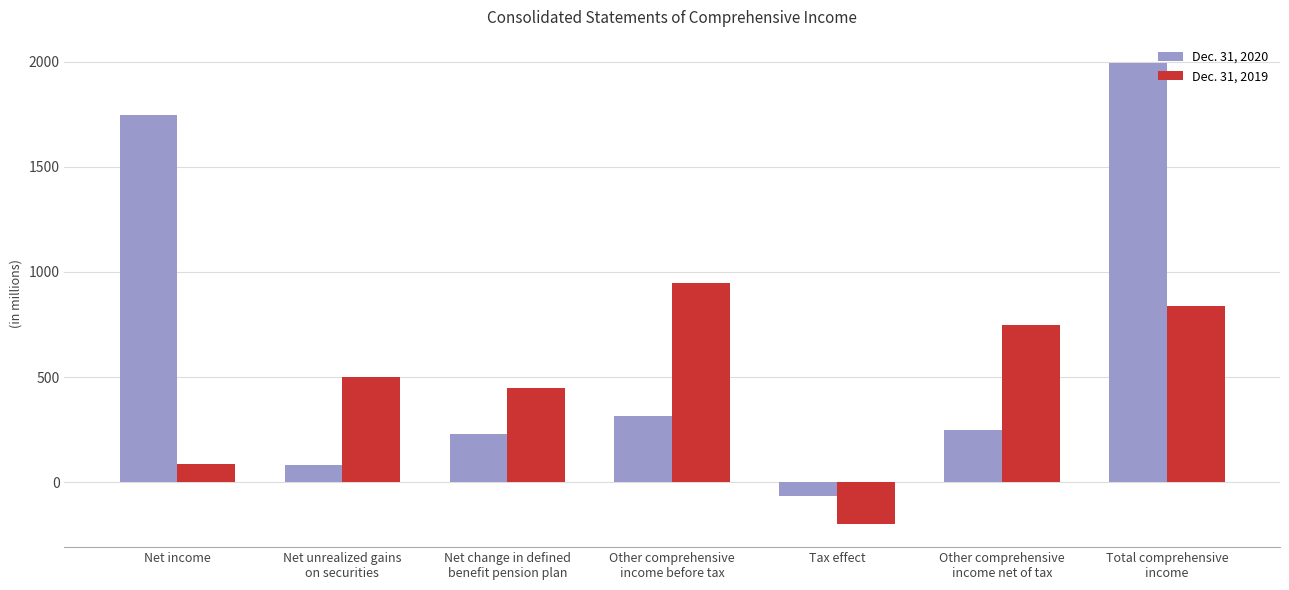

How many bars are there in each group?

2